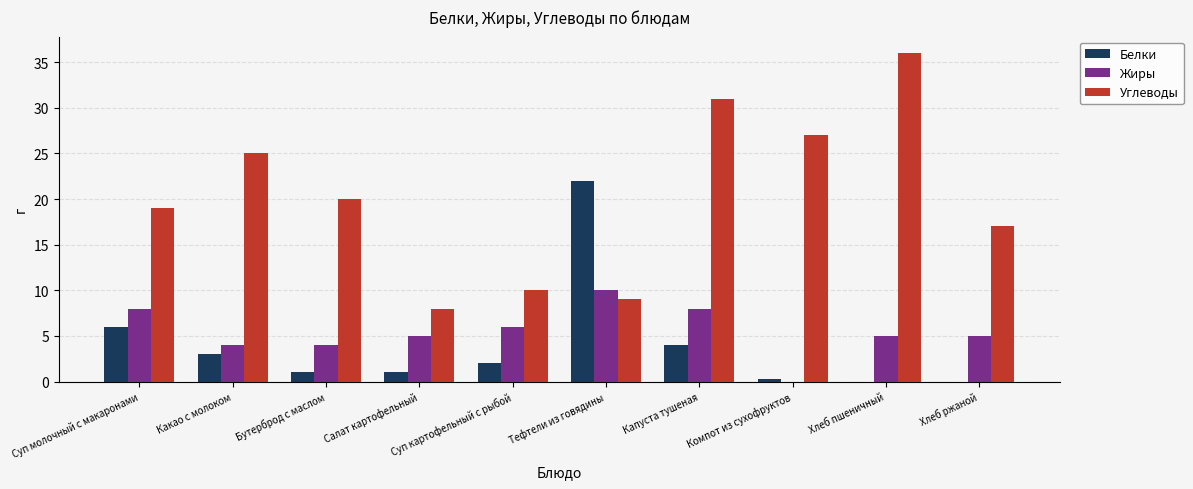

Is it true that Белки equals -9.0 at Хлеб ржаной?

False